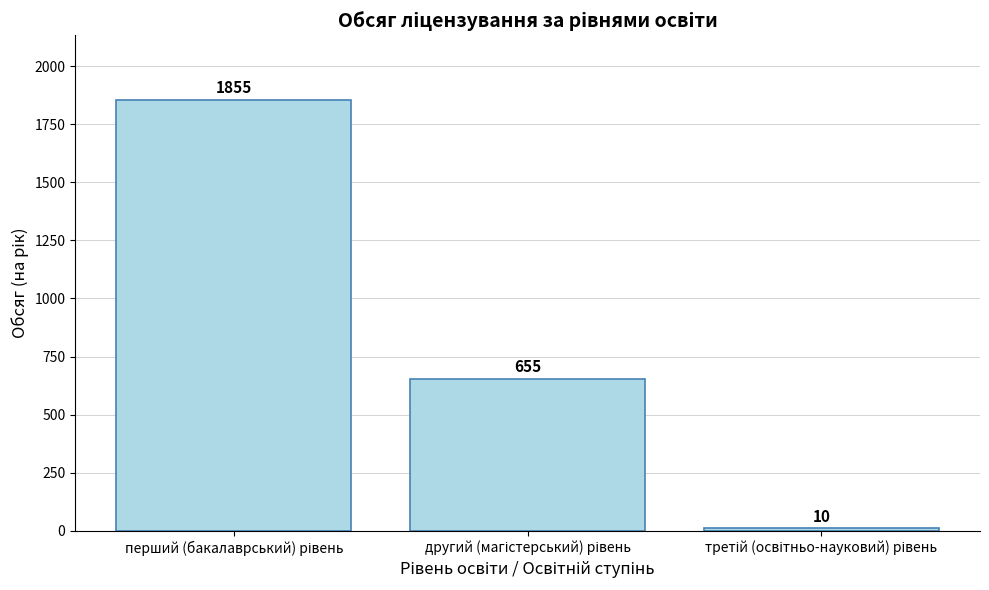

What is the average value?

840